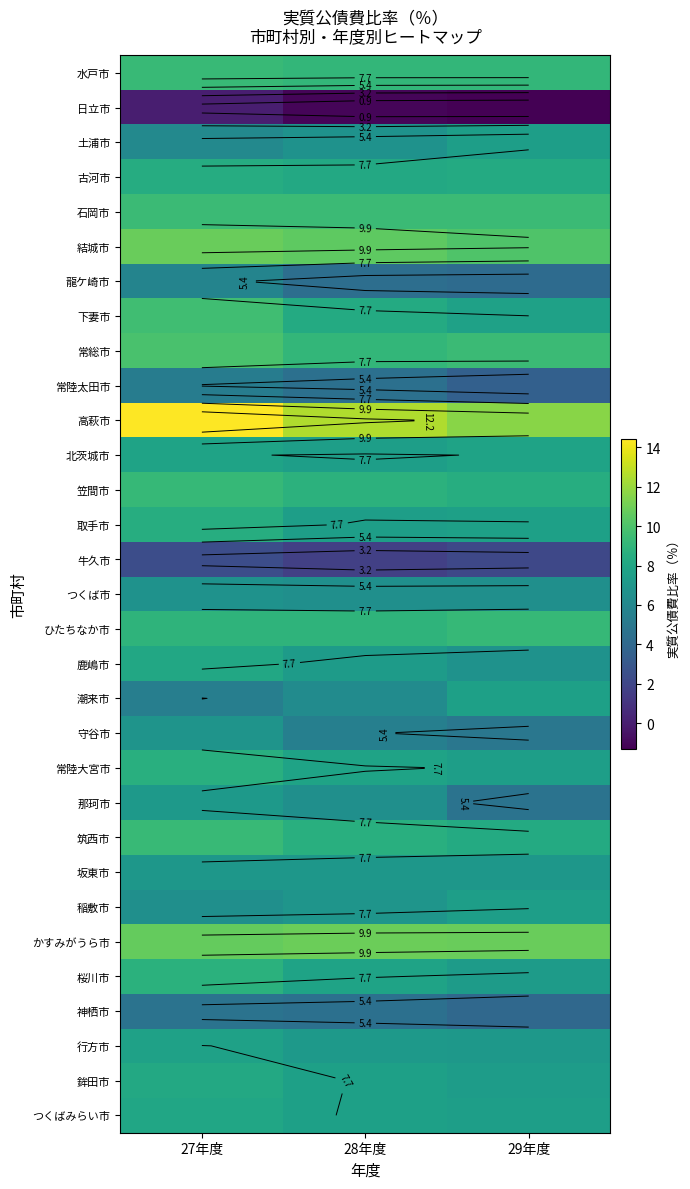

Which label corresponds to the smallest value in the chart?

29年度